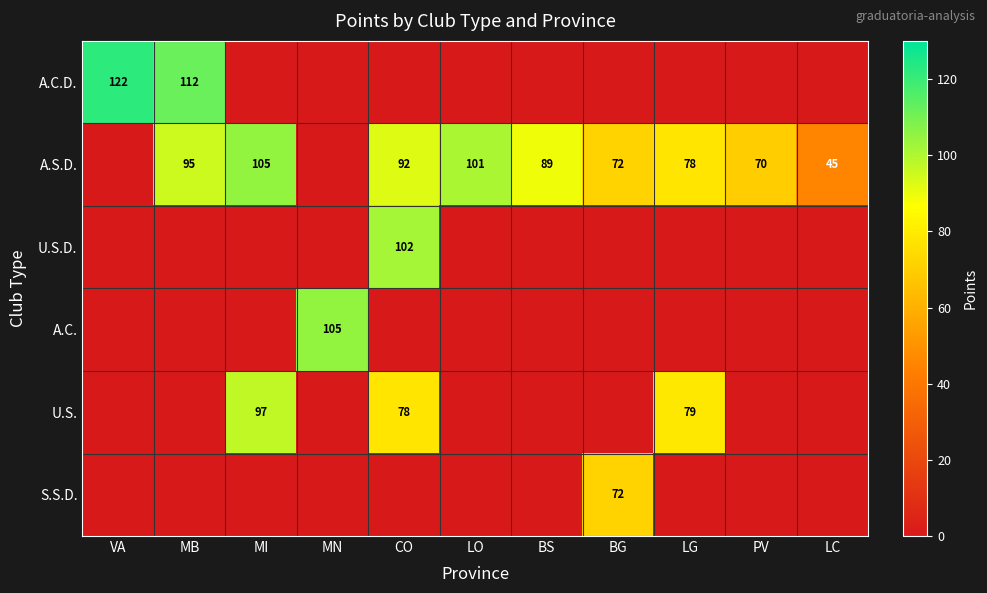

Is it true that A.C. equals 148 at MN?

False